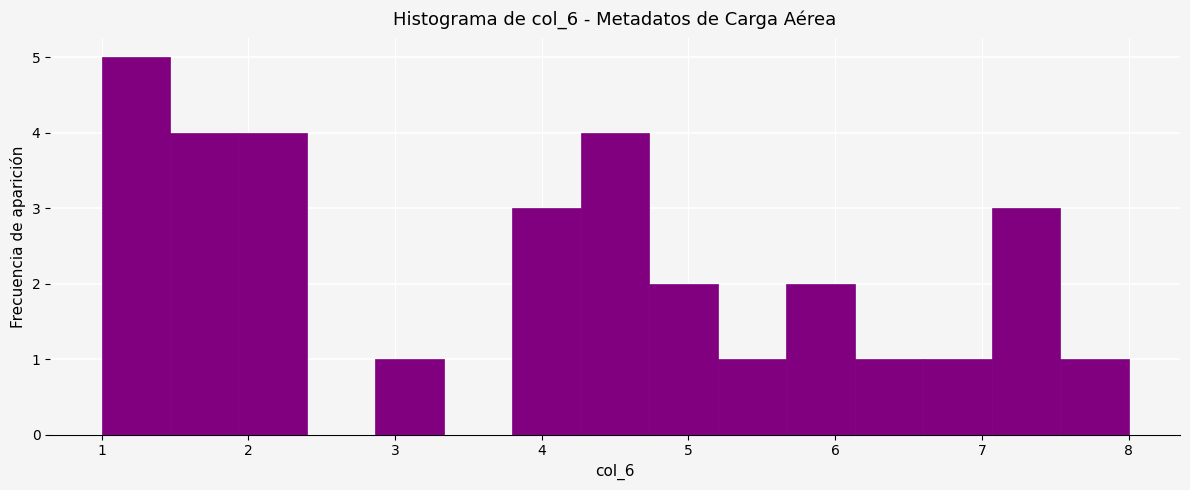

Reading left to right, transcribe this chart: for each bar, give the range it covers on the x-axis and its height. Neither the bar edges nor the heights are printed on the chart, so give them approximately, as read against the axes.

1.0 to 1.5: 5
1.5 to 1.9: 4
1.9 to 2.4: 4
2.4 to 2.9: 0
2.9 to 3.3: 1
3.3 to 3.8: 0
3.8 to 4.3: 3
4.3 to 4.7: 4
4.7 to 5.2: 2
5.2 to 5.7: 1
5.7 to 6.1: 2
6.1 to 6.6: 1
6.6 to 7.1: 1
7.1 to 7.5: 3
7.5 to 8.0: 1